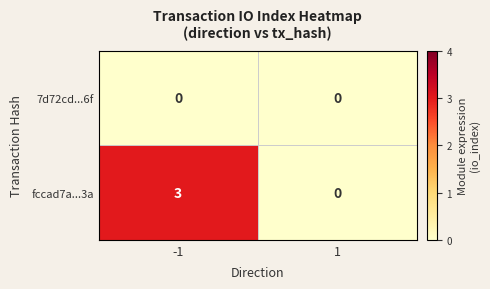

Which category has the highest value across all series?

-1